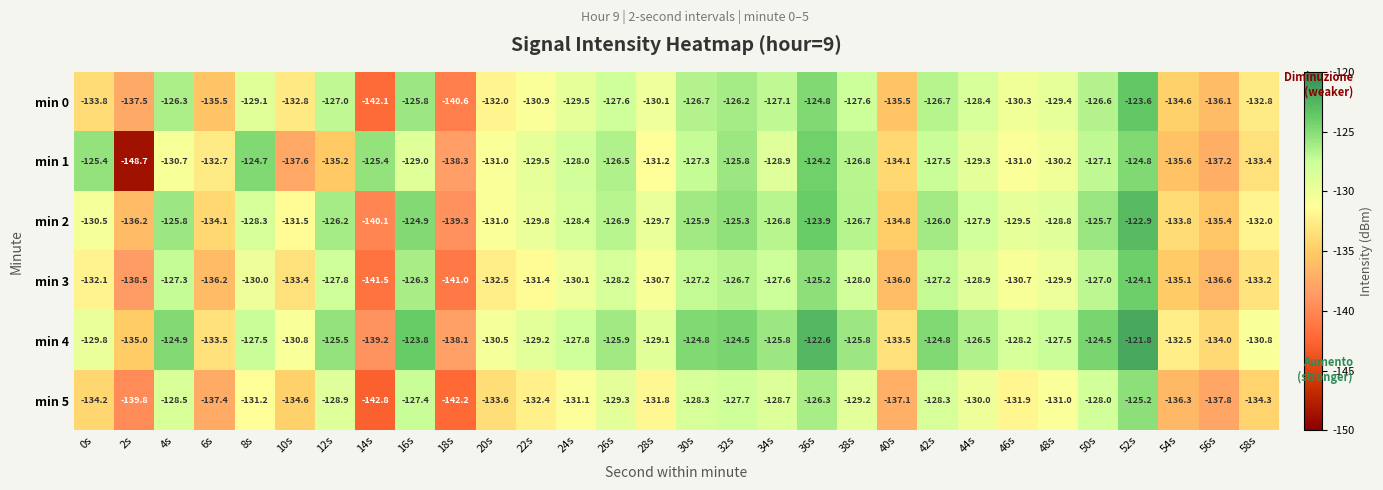

The min 5 series shows -139.8 at 2s. True or false?

True